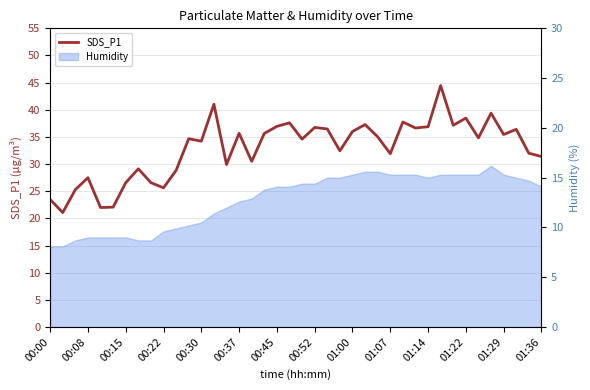

What is the difference between the values at 25 and 33?

1.2